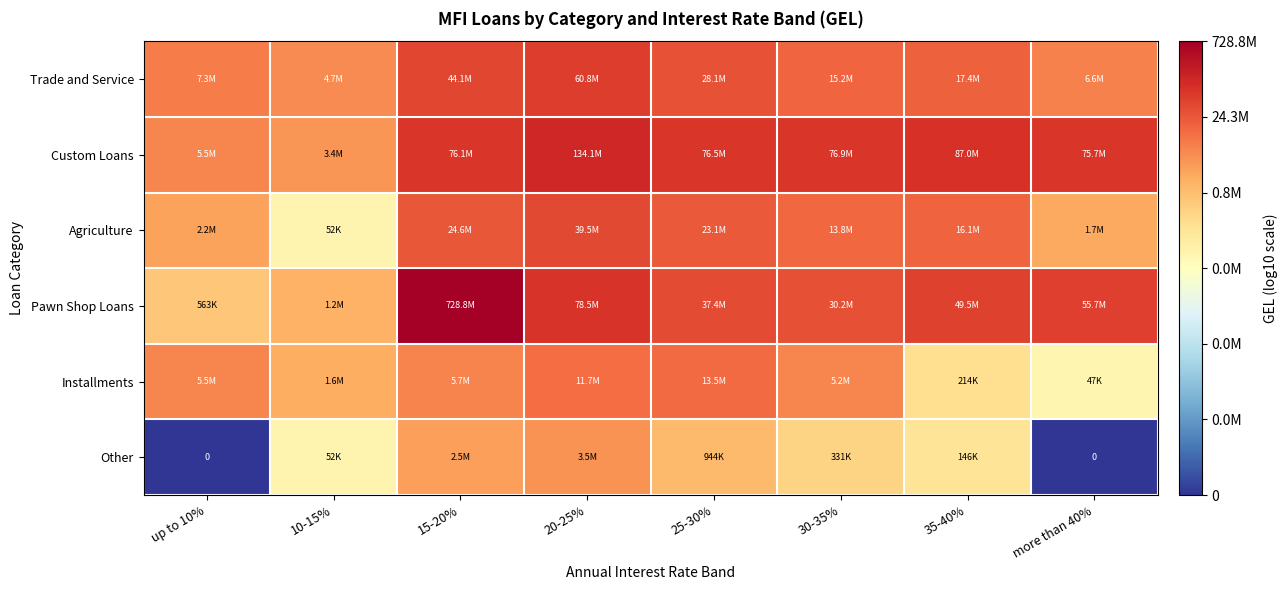

Which category has the lowest value in the Installments series?

more than 40%